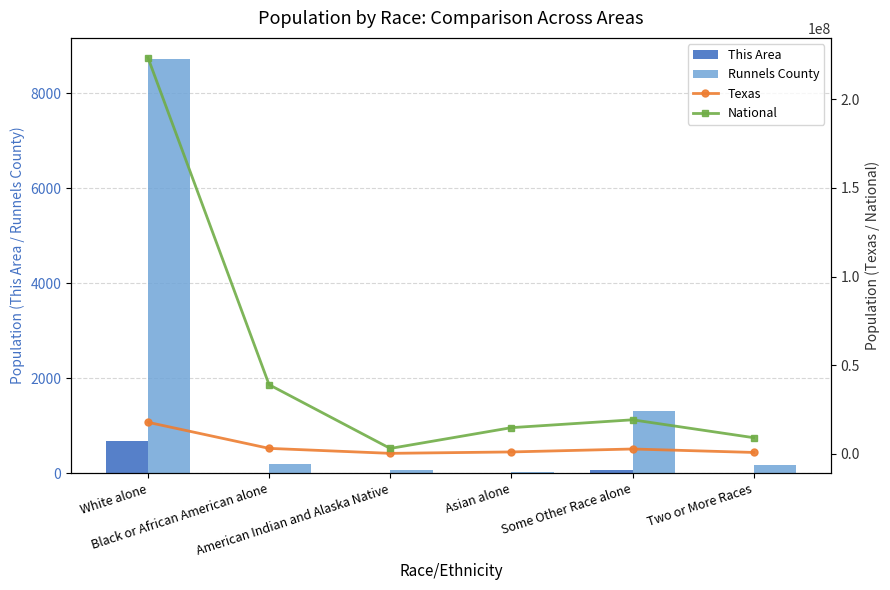

At how many categories does at least one series exceed 48724965?

1